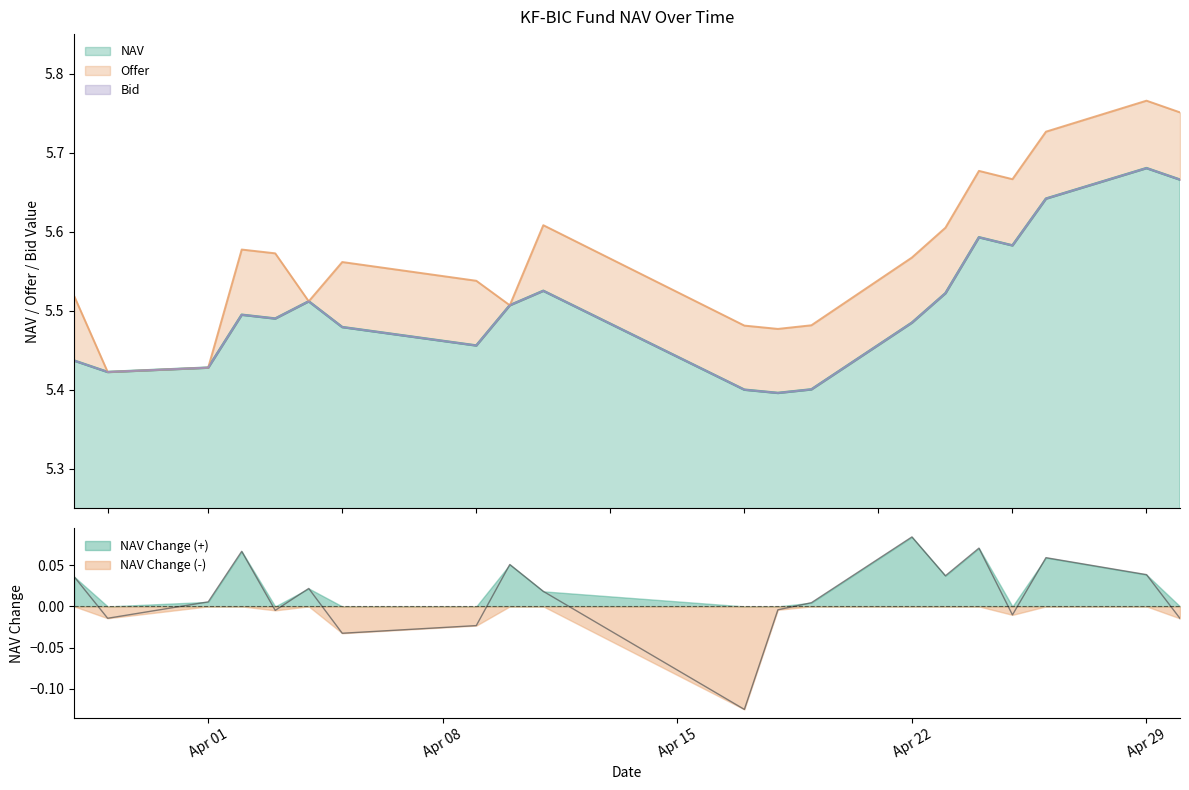

Is the value of Offer at 2024-04-18 greater than the value of Bid at 2024-04-09?

Yes